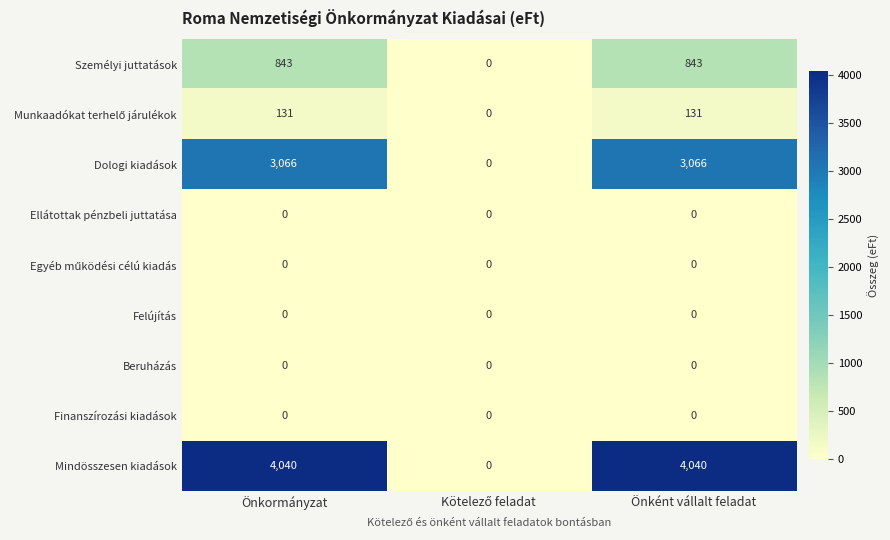

Which series has the largest total across all categories?

Mindösszesen kiadások